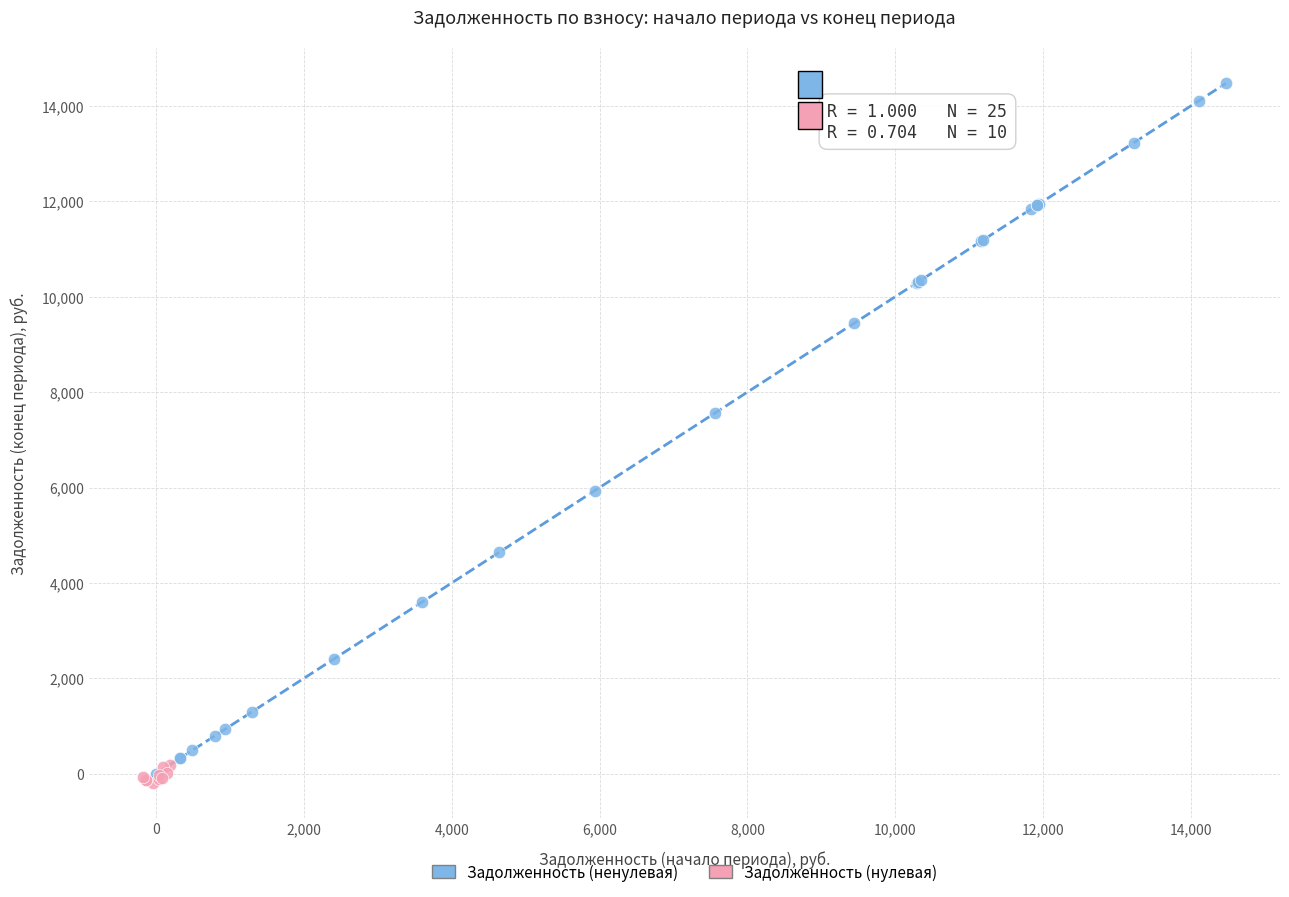

What are all the series names shown in the legend?

Задолженность (ненулевая), Задолженность (нулевая)